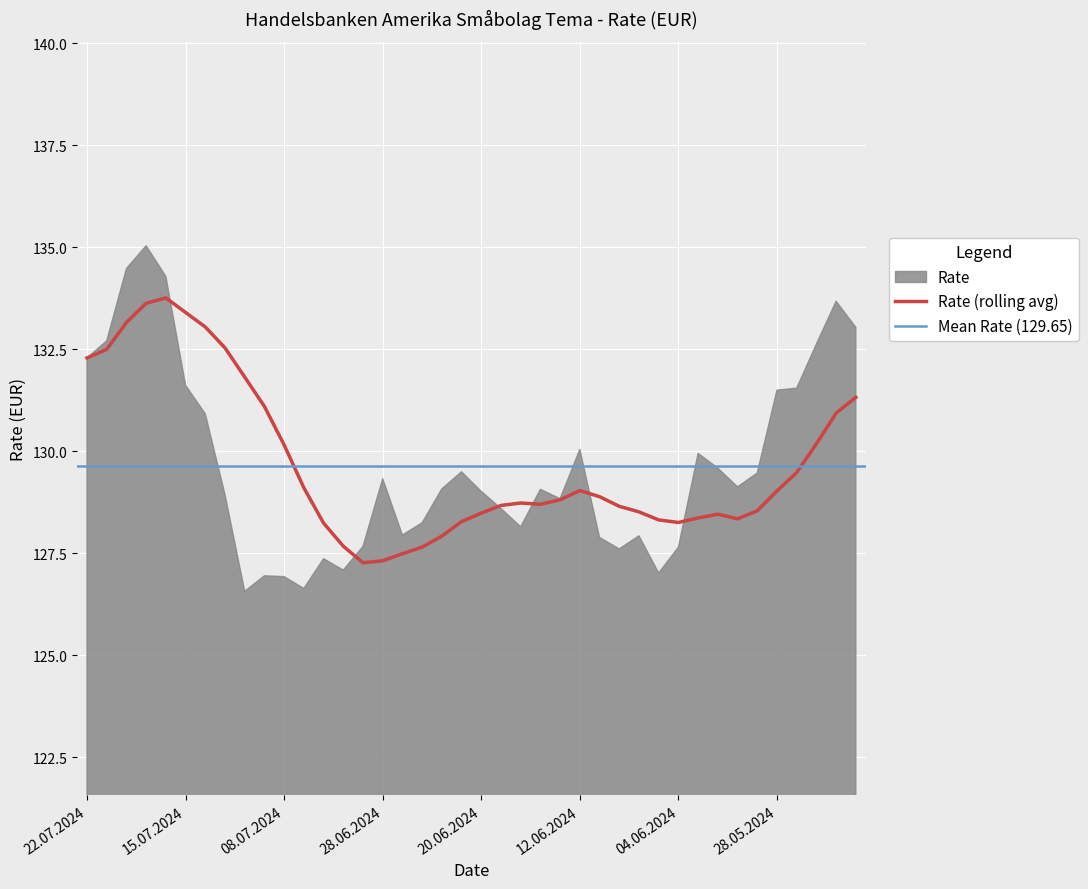

What is the change in value from 17.06.2024 to 14.06.2024?

+0.9